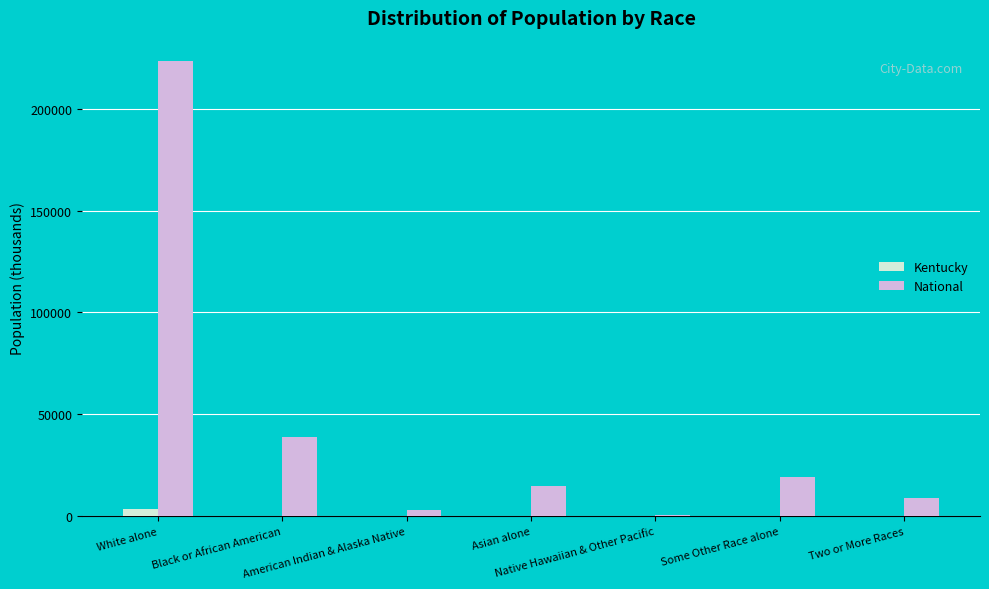

What is the label of the 1st bar from the right?

Two or More Races